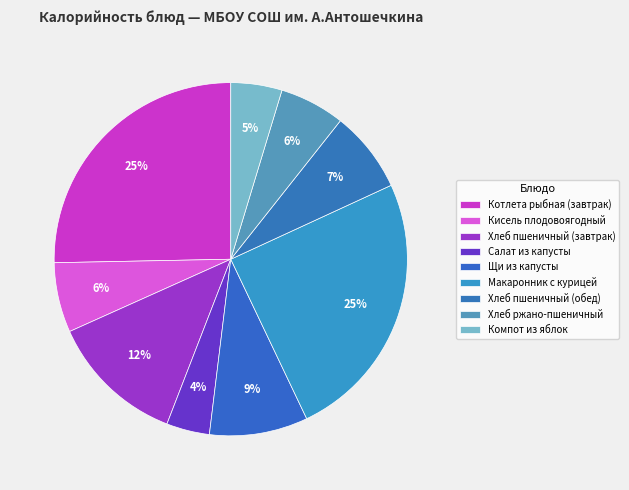

How many segments does this pie chart have?

9